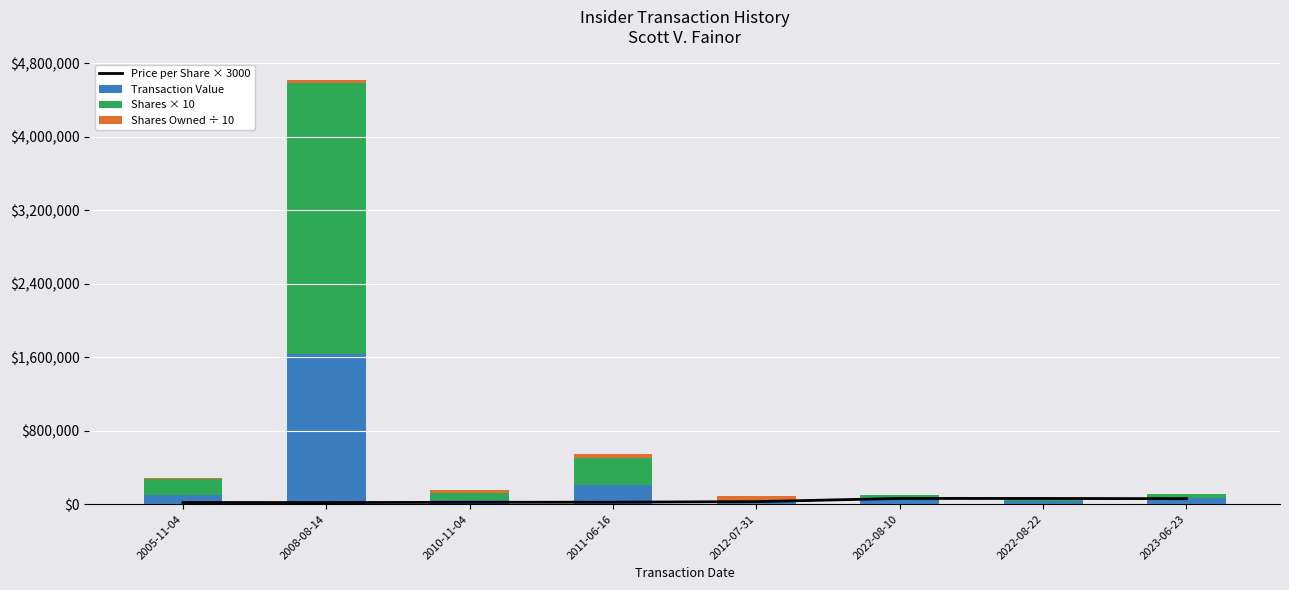

How many groups of bars are there?

8